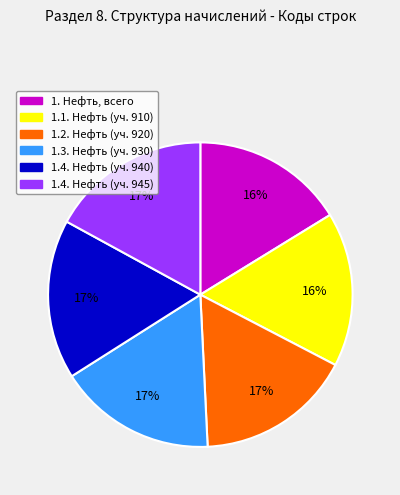

To the nearest percent, what is the average slice percentage?

17%